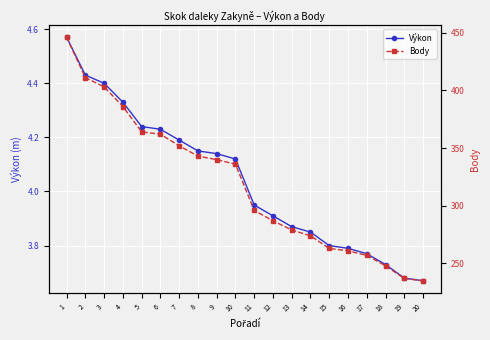

Which series changed the most between 16 and 17?

Body